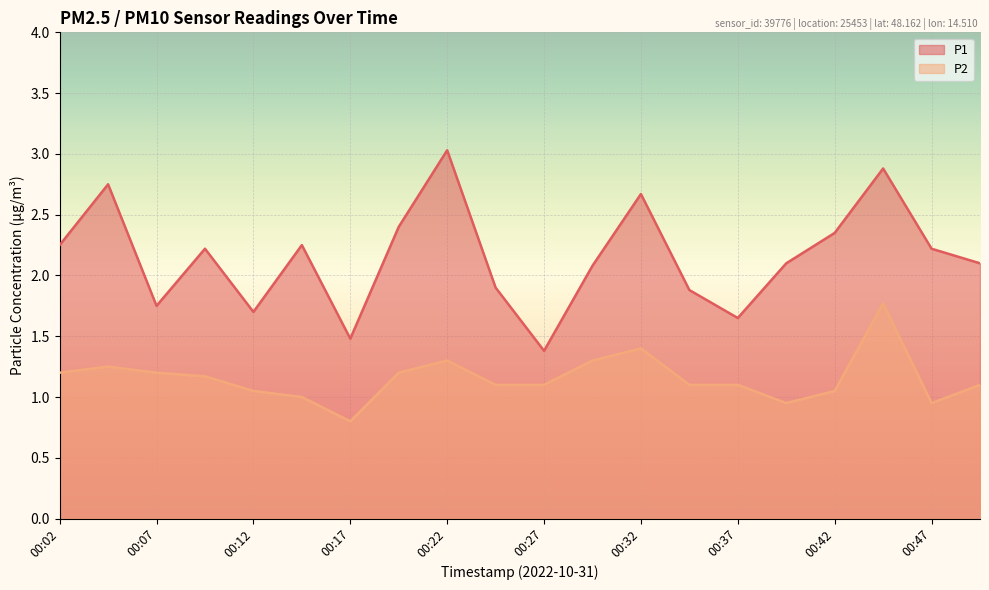

At which label does P1 first exceed 2?

00:02